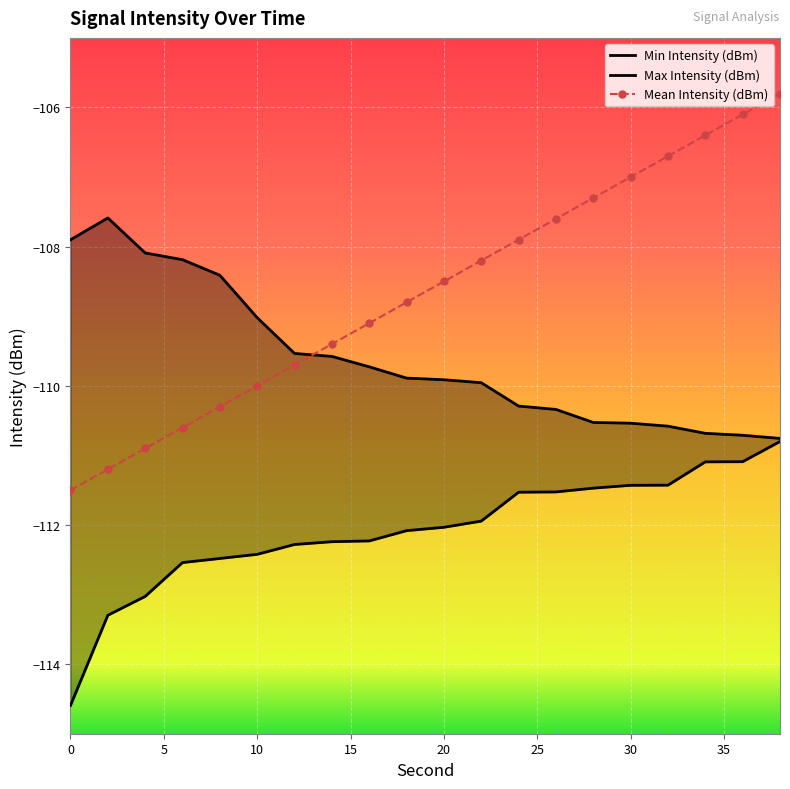

What is the difference between the maximum and minimum values in the Min Intensity (dBm) series?

3.8